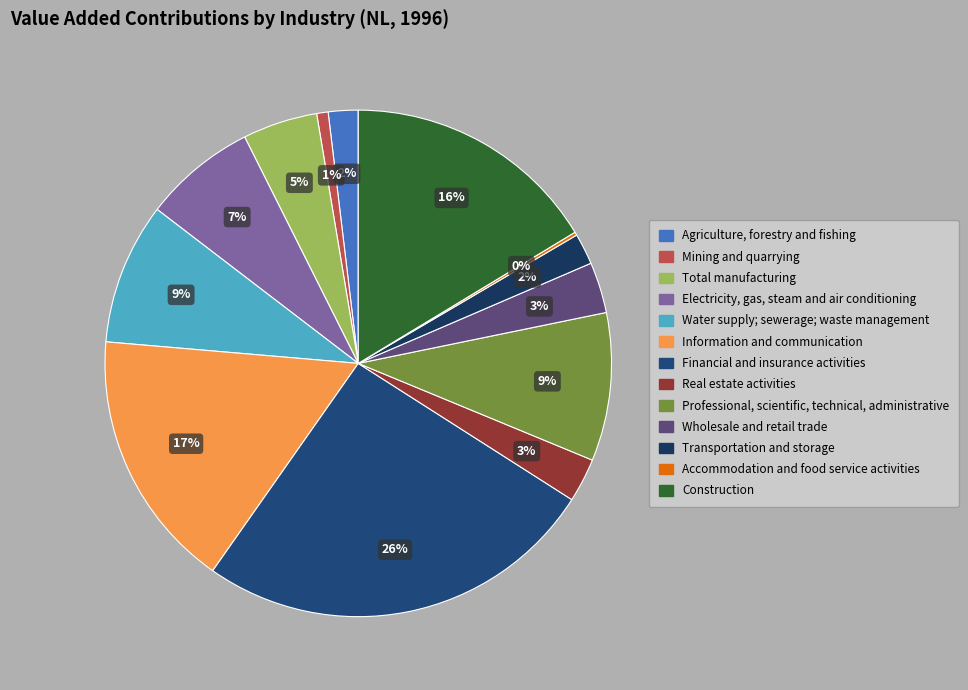

Does any single category account for the majority?

No